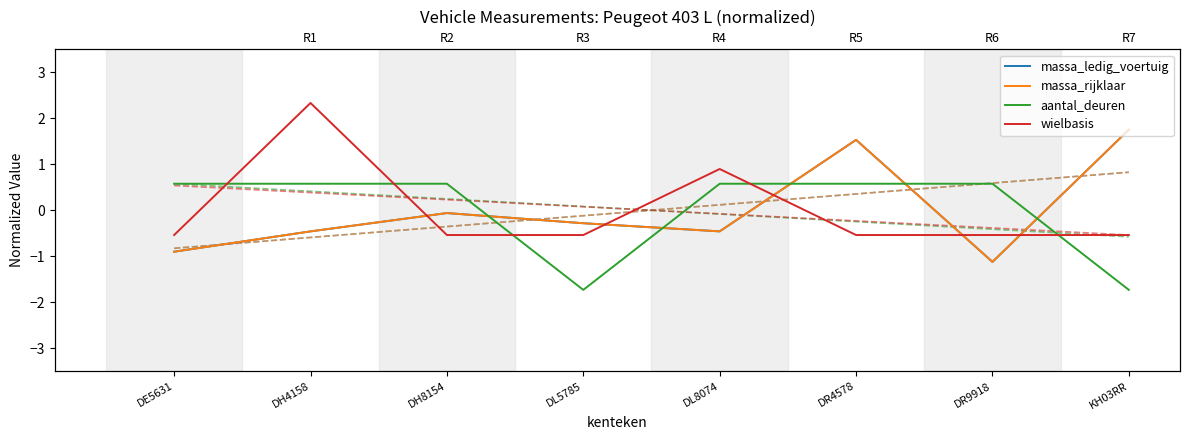

The massa_ledig_voertuig series shows -0.3 at DL5785. True or false?

True